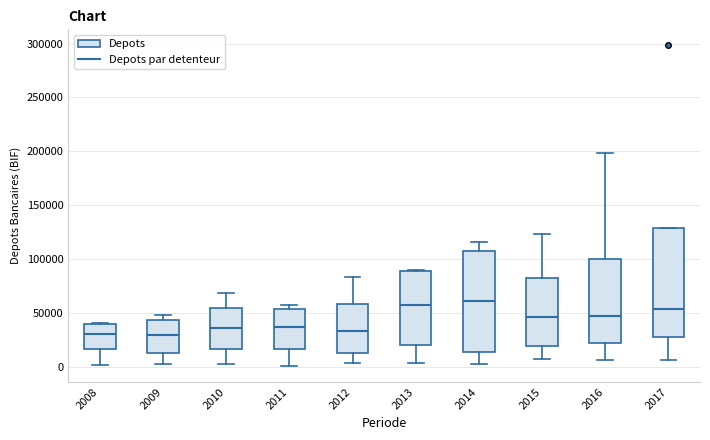

Where does the upper whisker of the box at x = 2012 end on the y-axis? The values are not printed on the chart, so give them approximately, as read against the axis.

85000